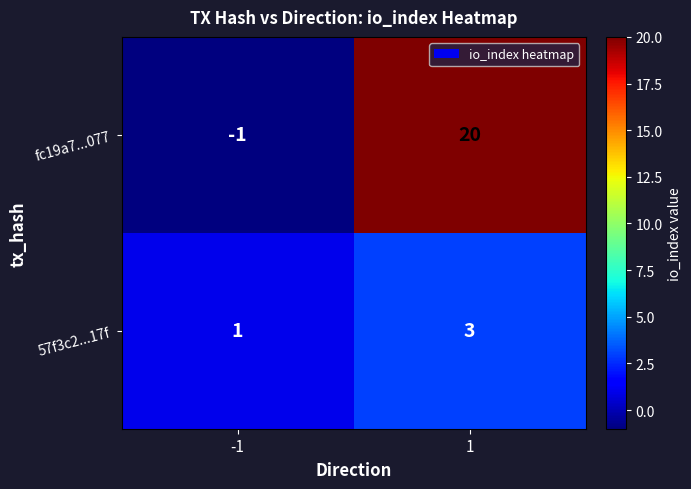

How many negative values does the fc19a7...077 series have?

1